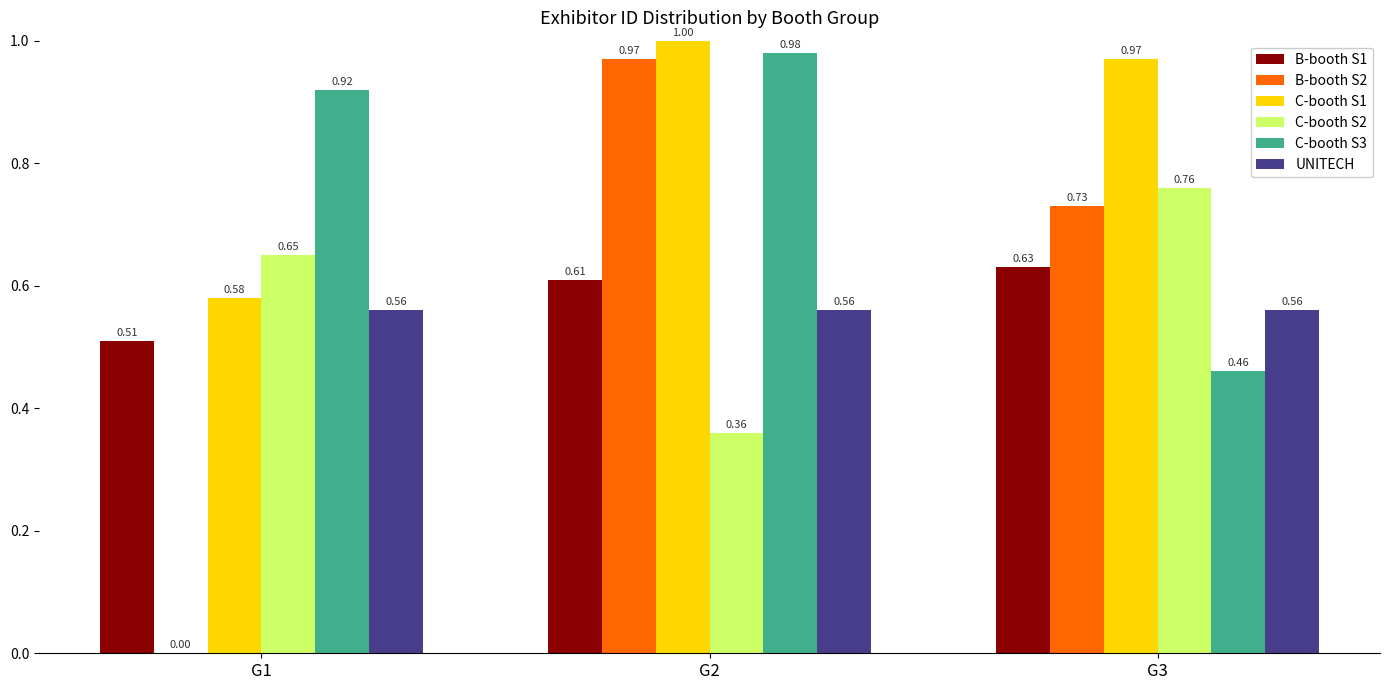

Which category has the highest value in the B-booth S2 series?

G2